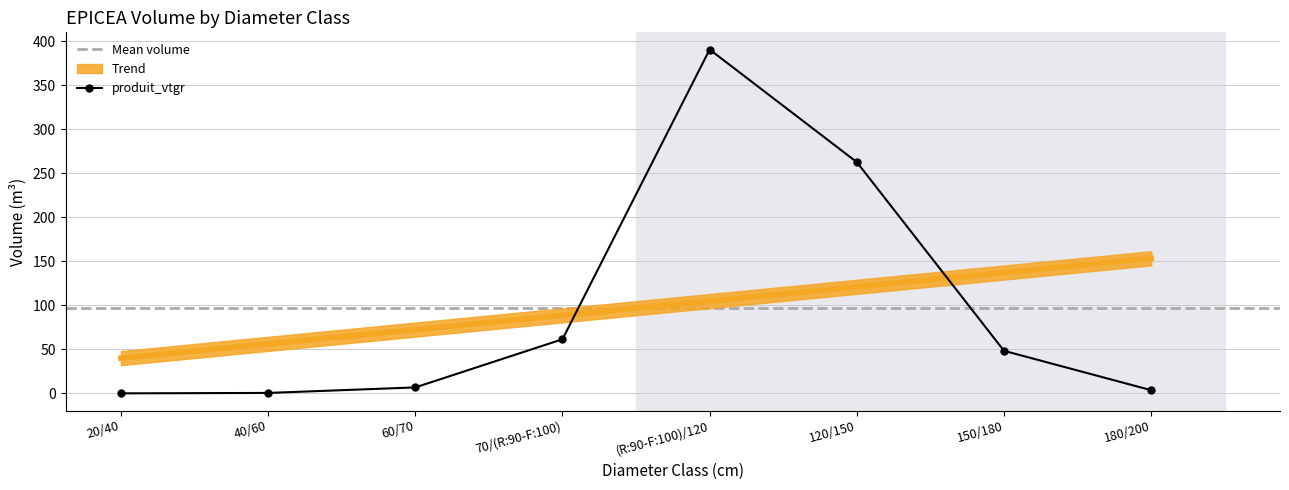

How many data points are less than 48?

4